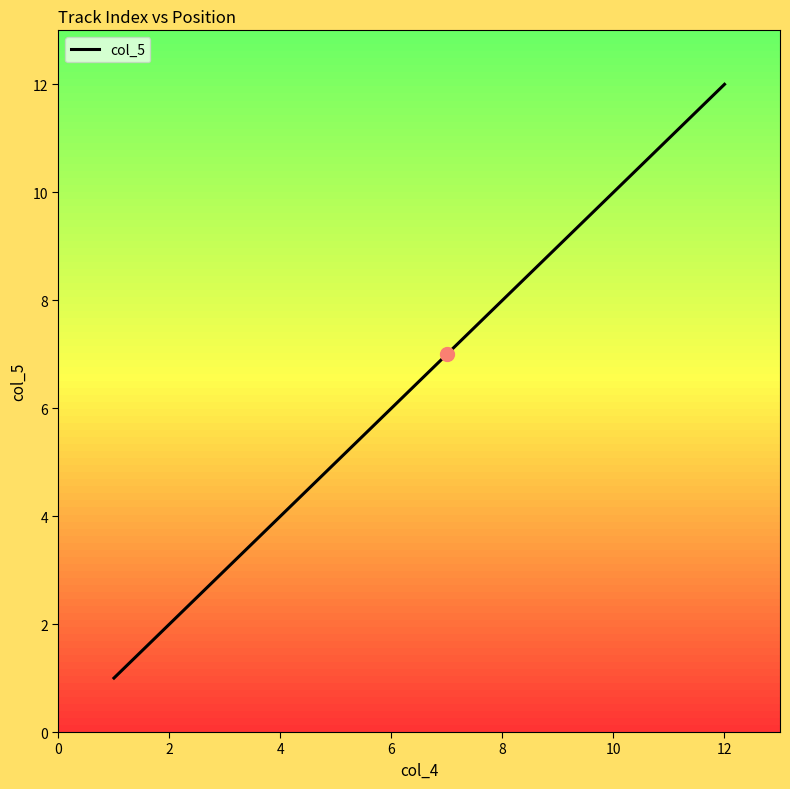

The col_5 series shows 2 at 2. True or false?

True